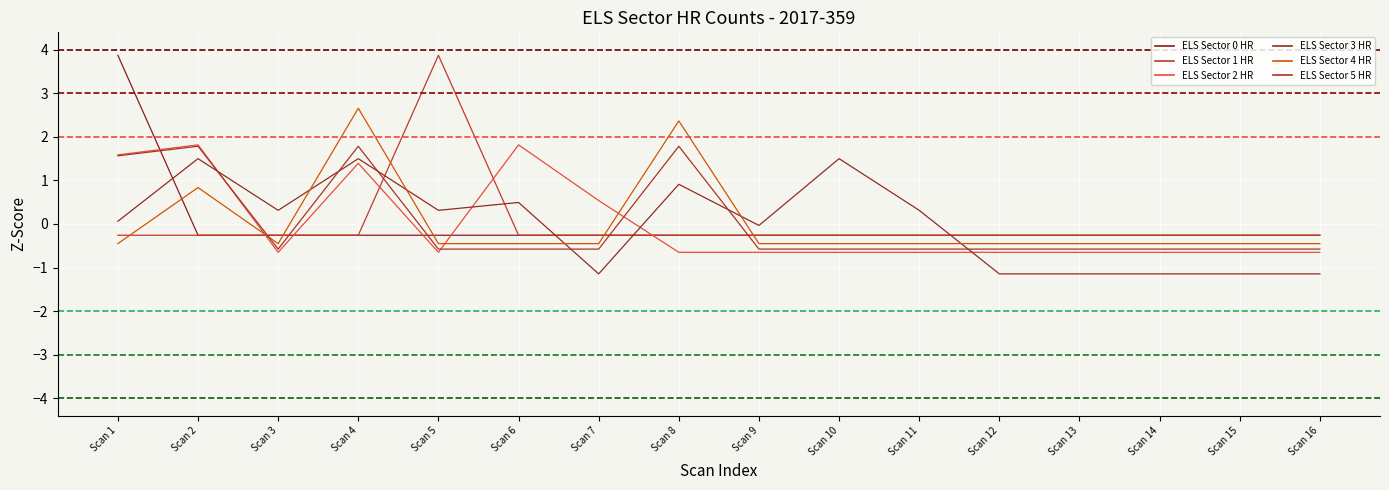

How many values in the ELS Sector 0 HR series are below 0?

15